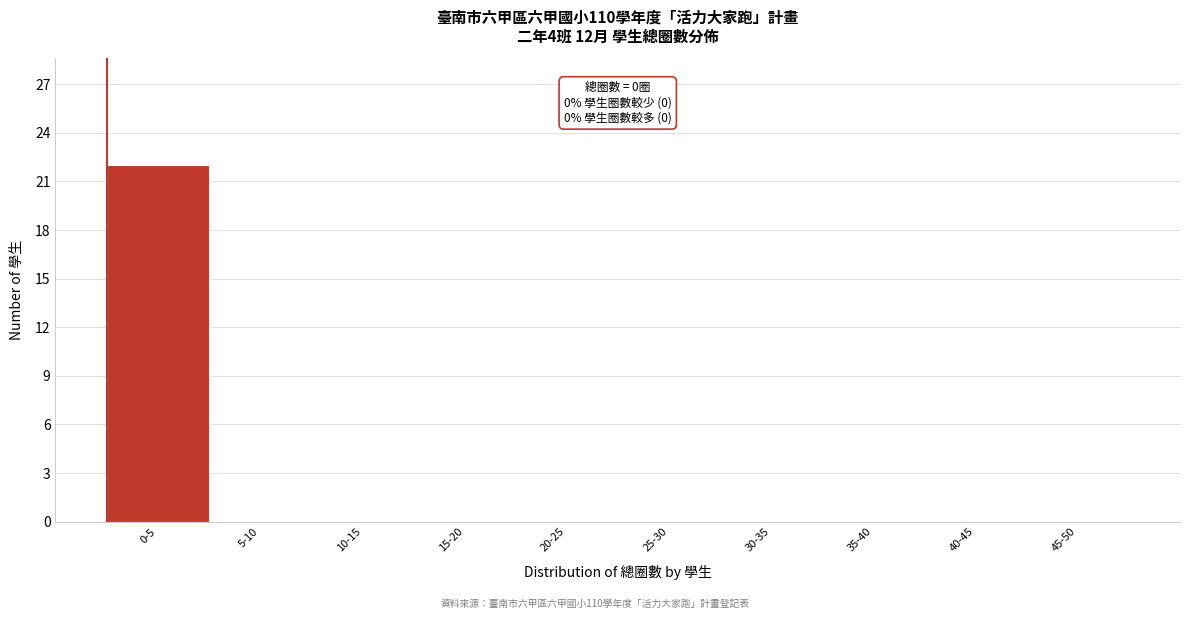

Reading left to right, list all the values displayed in this chart.

0-5=22	5-10=0	10-15=0	15-20=0	20-25=0	25-30=0	30-35=0	35-40=0	40-45=0	45-50=0